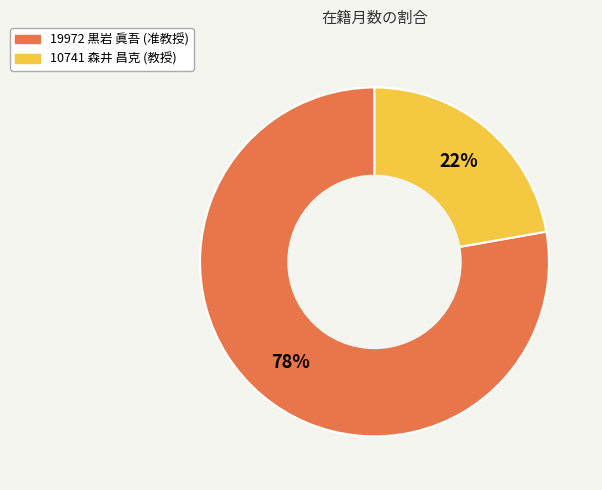

The 19972 黒岩 眞吾 slice represents 69% of the pie. True or false?

False